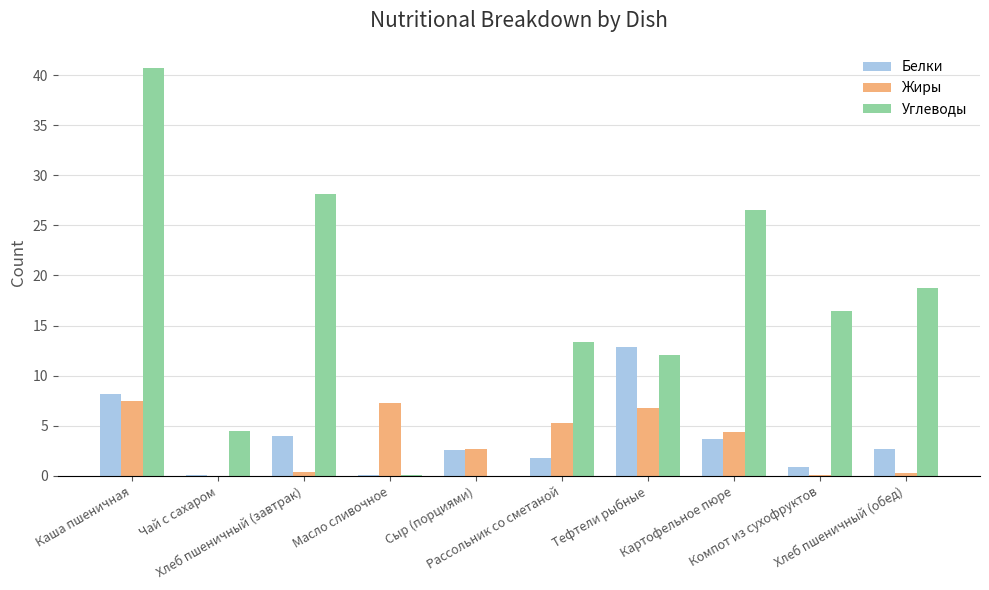

What is the highest value of the Жиры series?

7.5